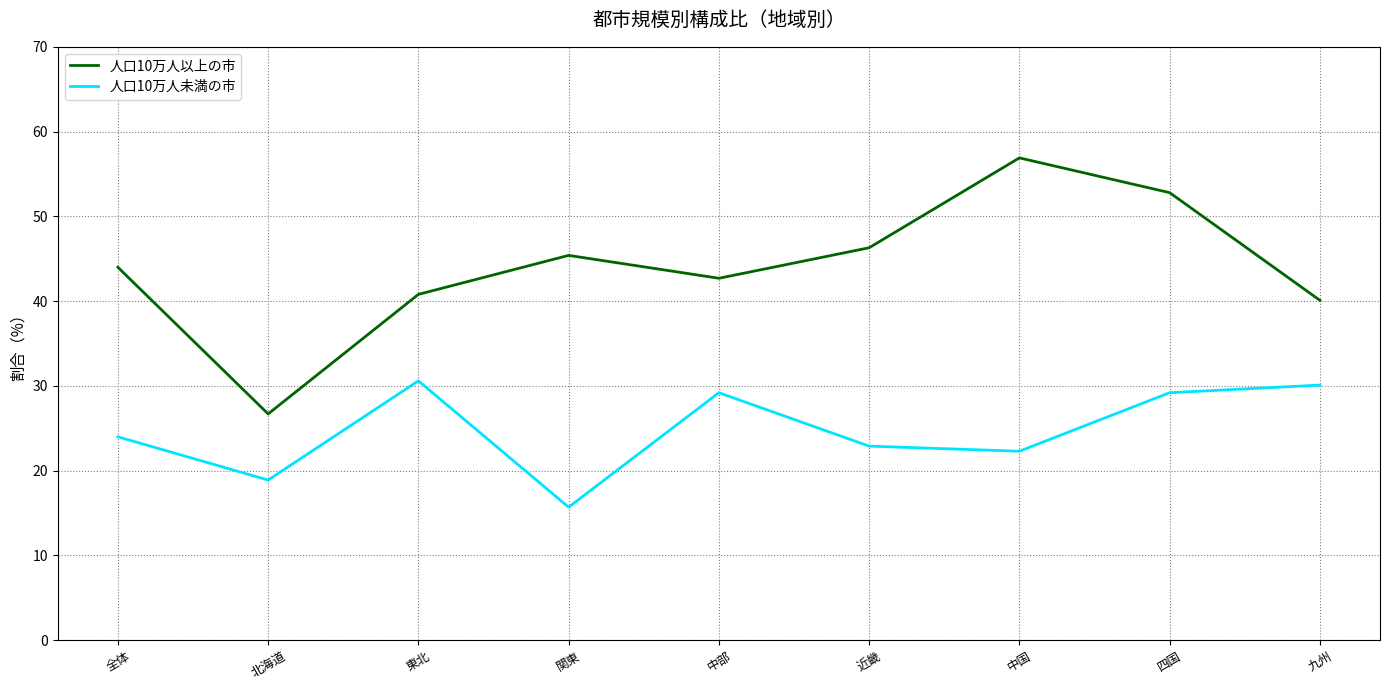

What is the sum of all 人口10万人以上の市 values?

395.7